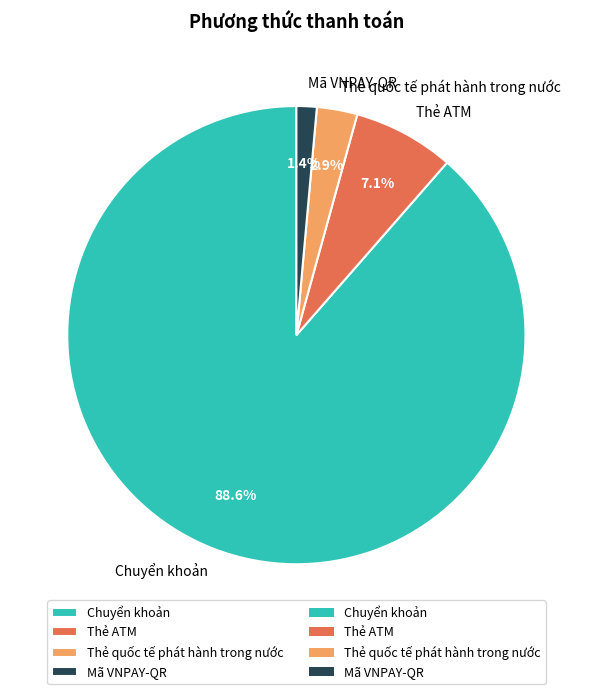

Which has a higher value, Chuyển khoản or Thẻ quốc tế phát hành trong nước?

Chuyển khoản